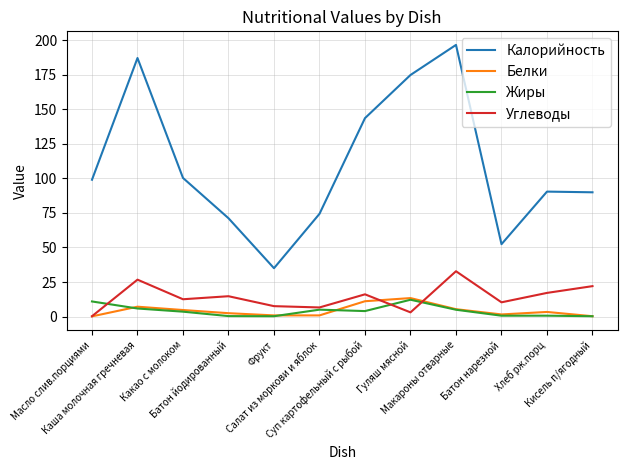

What is the total value across all series at Батон йодированный?

88.6